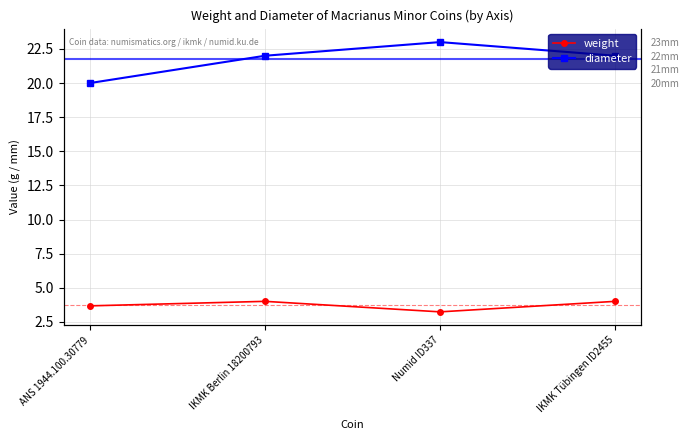

What position from the right is ANS 1944.100.30779?

4